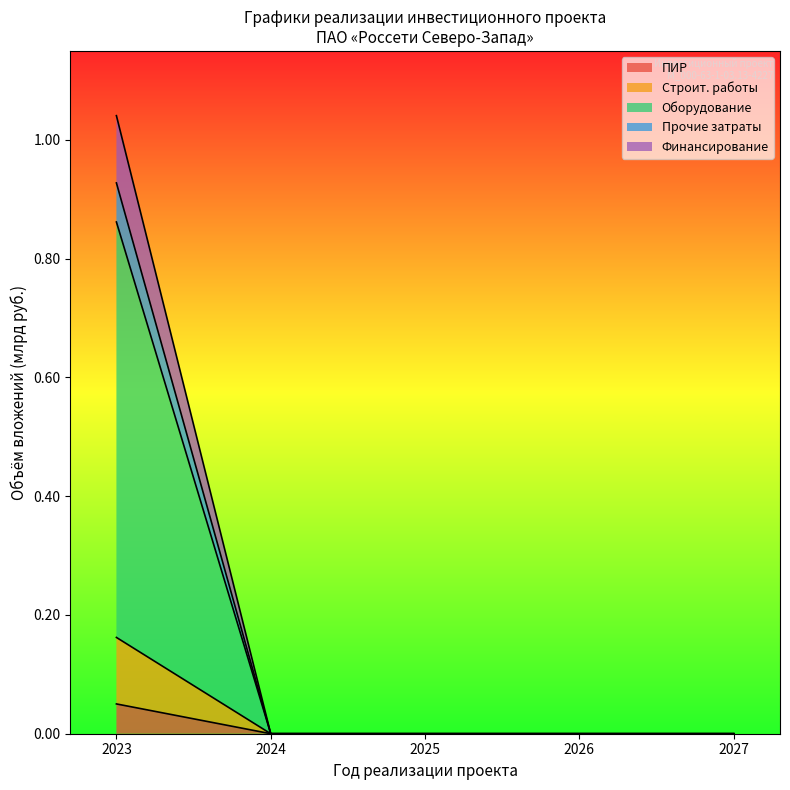

True or false: Освоение (план) and Финансирование (план) cross at least once.

False